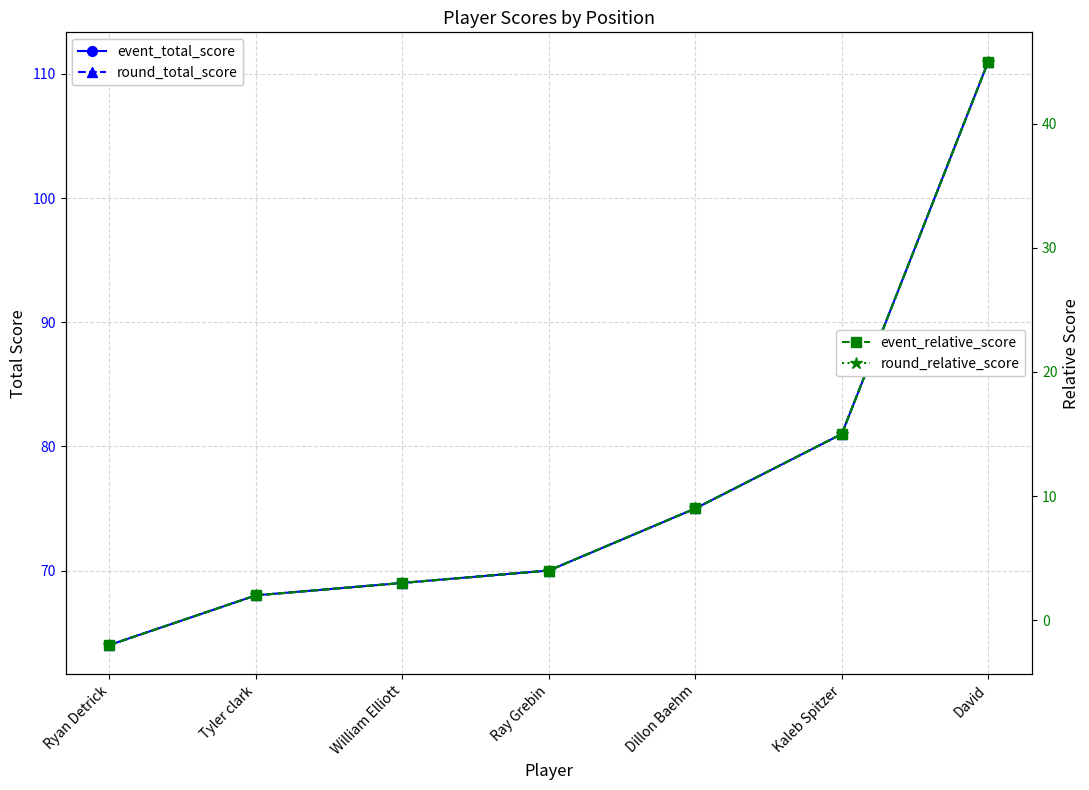

At which label is round_total_score closest to 87?

Kaleb Spitzer